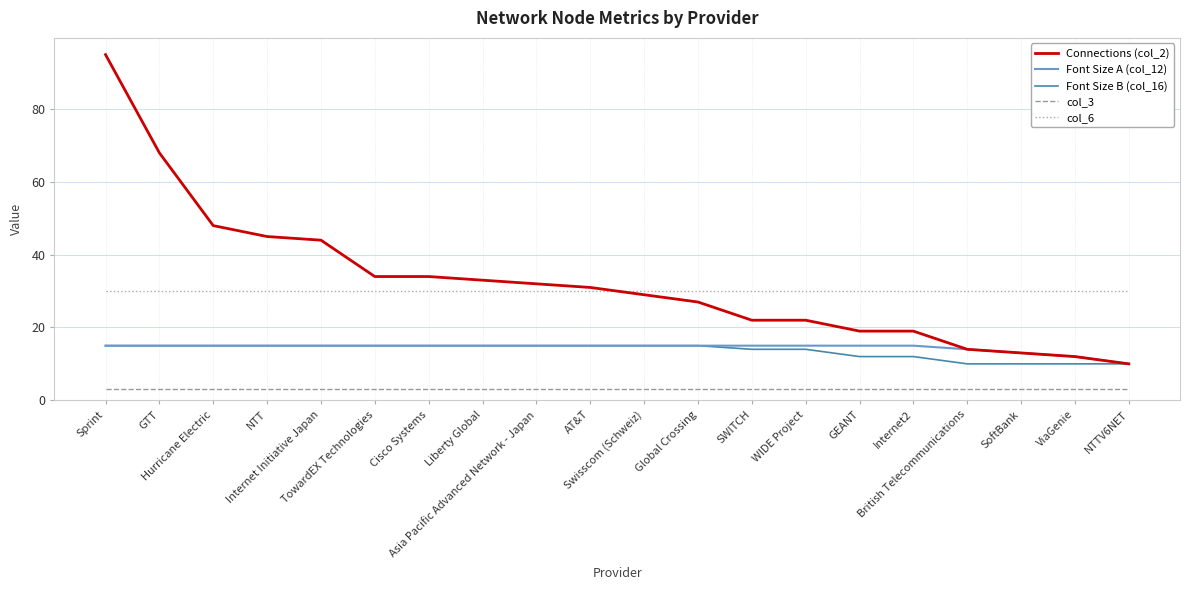

Which series changed the most between Hurricane Electric and Asia Pacific Advanced Network - Japan?

Connections (col_2)